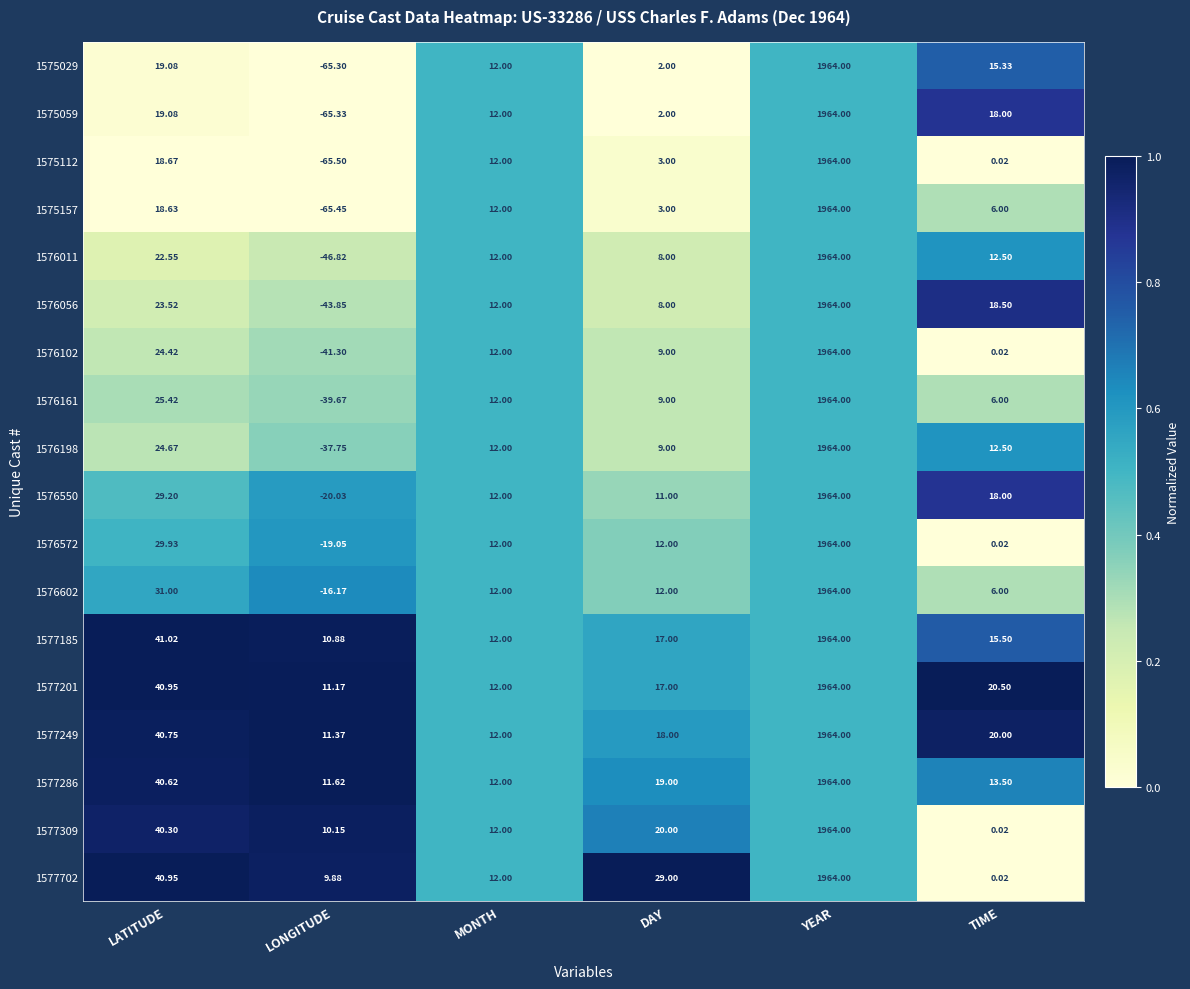

Which category has the lowest value across all series?

LONGITUDE